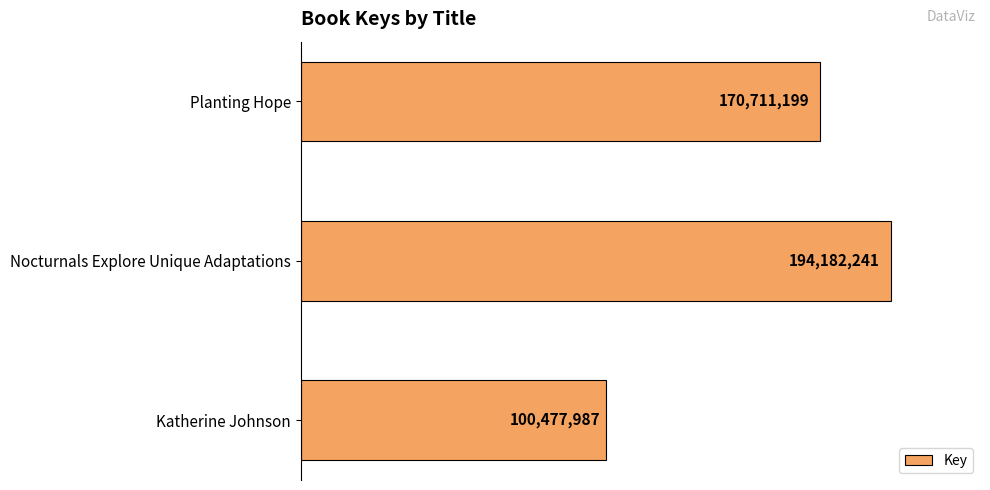

Does the chart contain any negative values?

No